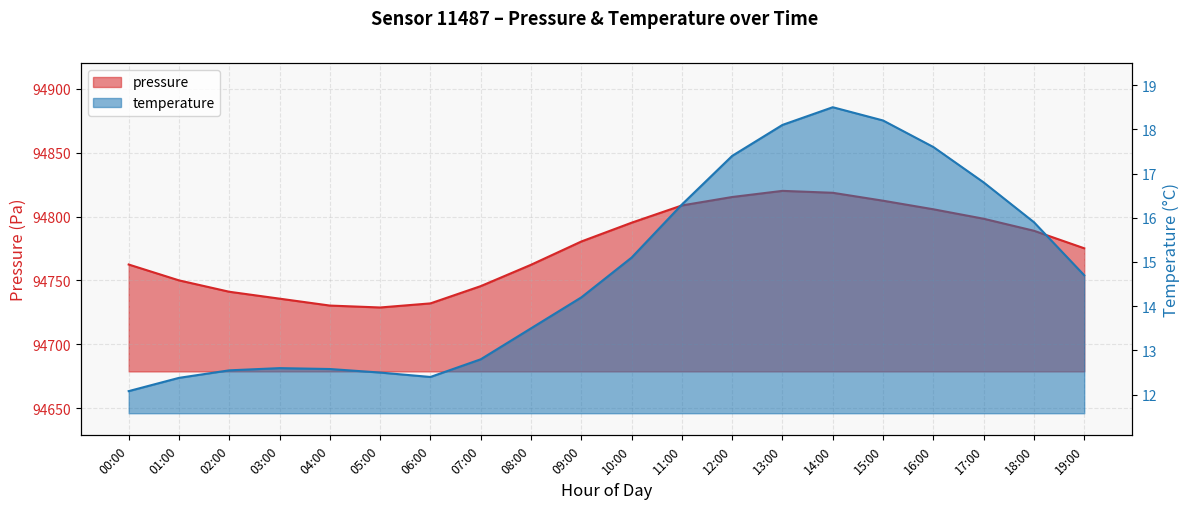

Reading right to left, what are all the values shown in this chart?

pressure: 19:00=94775.2	18:00=94788.9	17:00=94798.3	16:00=94805.7	15:00=94812.4	14:00=94818.6	13:00=94820.1	12:00=94815.3	11:00=94808.7	10:00=94795.2	09:00=94780.5	08:00=94762.3	07:00=94745.6	06:00=94732.1	05:00=94728.9	04:00=94730.4	03:00=94735.8	02:00=94741.2	01:00=94750.1	00:00=94762.5
temperature: 19:00=14.7	18:00=15.9	17:00=16.8	16:00=17.6	15:00=18.2	14:00=18.5	13:00=18.1	12:00=17.4	11:00=16.3	10:00=15.1	09:00=14.2	08:00=13.5	07:00=12.8	06:00=12.4	05:00=12.5	04:00=12.6	03:00=12.6	02:00=12.6	01:00=12.4	00:00=12.1